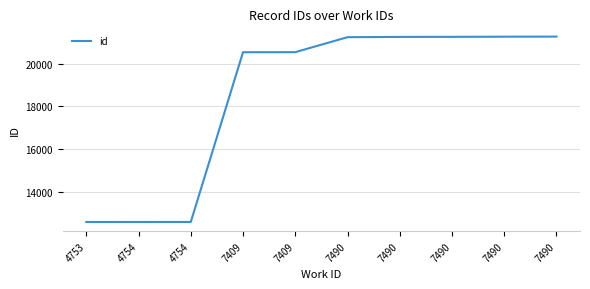

Reading left to right, extract all data points from this chart.

4753=12580	4754=12581	4754=12582	7409=20532	7409=20535	7490=21237	7490=21249	7490=21253	7490=21260	7490=21264